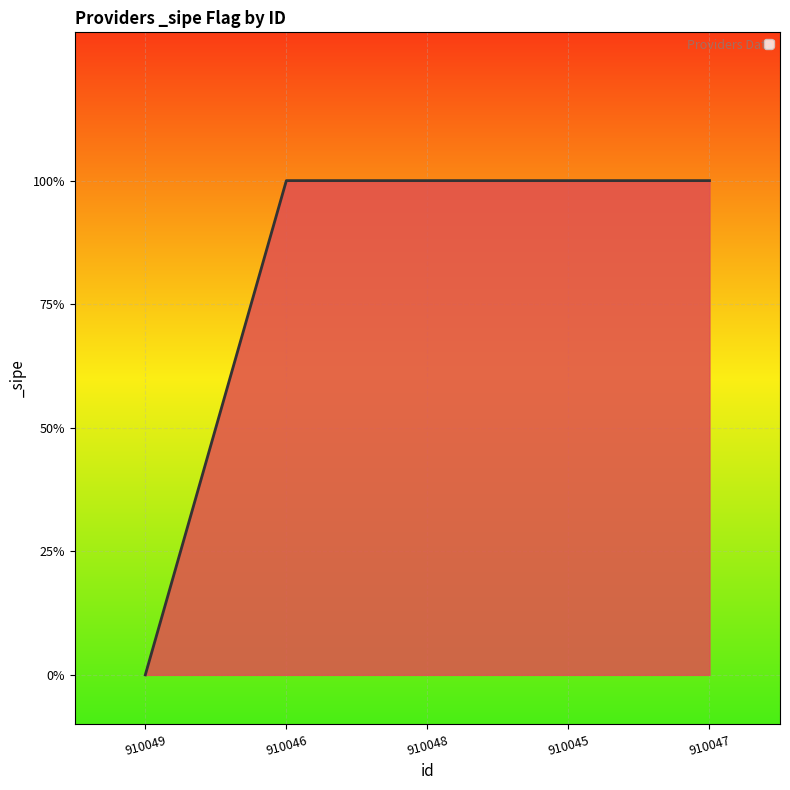

Is this an area chart (filled region under the line)?

Yes